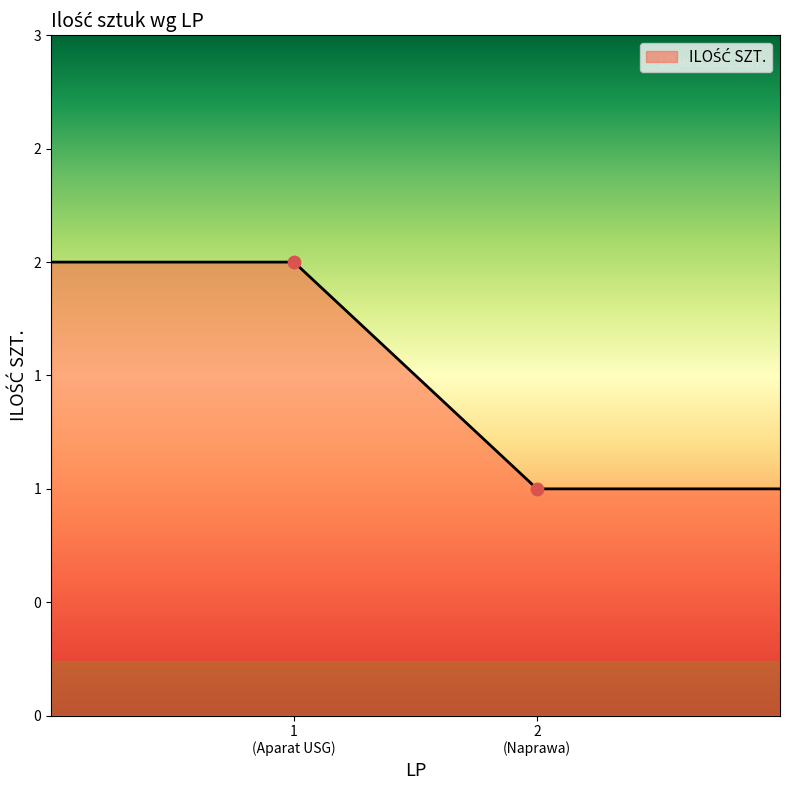

Approximately how many times larger is the value at 2 compared to 1?

0.5